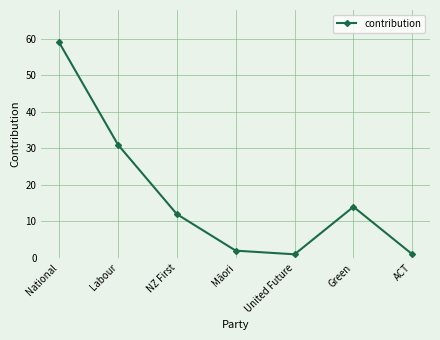

At which category does the data reach its first local peak?

Green